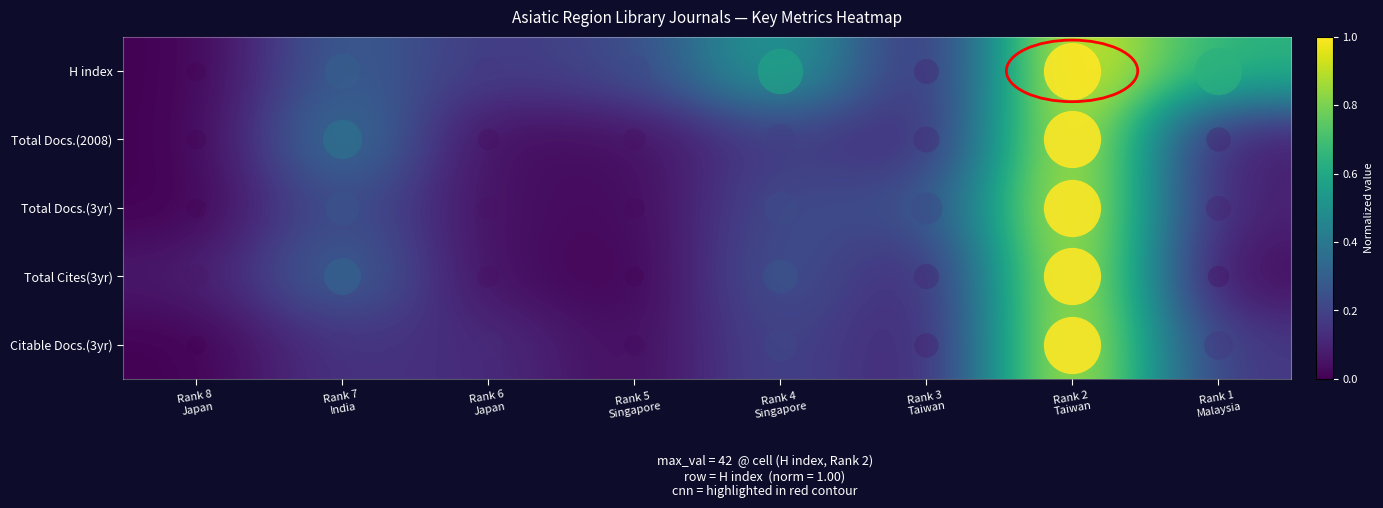

Reading right to left, transcribe all the data shown in this chart.

H index: Rank 1
Malaysia=0.6	Rank 2
Taiwan=1.0	Rank 3
Taiwan=0.1	Rank 4
Singapore=0.6	Rank 5
Singapore=0.2	Rank 6
Japan=0.2	Rank 7
India=0.3	Rank 8
Japan=0.0
Total Docs.(2008): Rank 1
Malaysia=0.1	Rank 2
Taiwan=1.0	Rank 3
Taiwan=0.1	Rank 4
Singapore=0.2	Rank 5
Singapore=0.0	Rank 6
Japan=0.0	Rank 7
India=0.4	Rank 8
Japan=0.0
Total Docs.(3yr): Rank 1
Malaysia=0.1	Rank 2
Taiwan=1.0	Rank 3
Taiwan=0.2	Rank 4
Singapore=0.2	Rank 5
Singapore=0.0	Rank 6
Japan=0.0	Rank 7
India=0.3	Rank 8
Japan=0.0
Total Cites(3yr): Rank 1
Malaysia=0.0	Rank 2
Taiwan=1.0	Rank 3
Taiwan=0.1	Rank 4
Singapore=0.3	Rank 5
Singapore=0.0	Rank 6
Japan=0.0	Rank 7
India=0.3	Rank 8
Japan=0.1
Citable Docs.(3yr): Rank 1
Malaysia=0.2	Rank 2
Taiwan=1.0	Rank 3
Taiwan=0.1	Rank 4
Singapore=0.2	Rank 5
Singapore=0.0	Rank 6
Japan=0.1	Rank 7
India=0.2	Rank 8
Japan=0.0